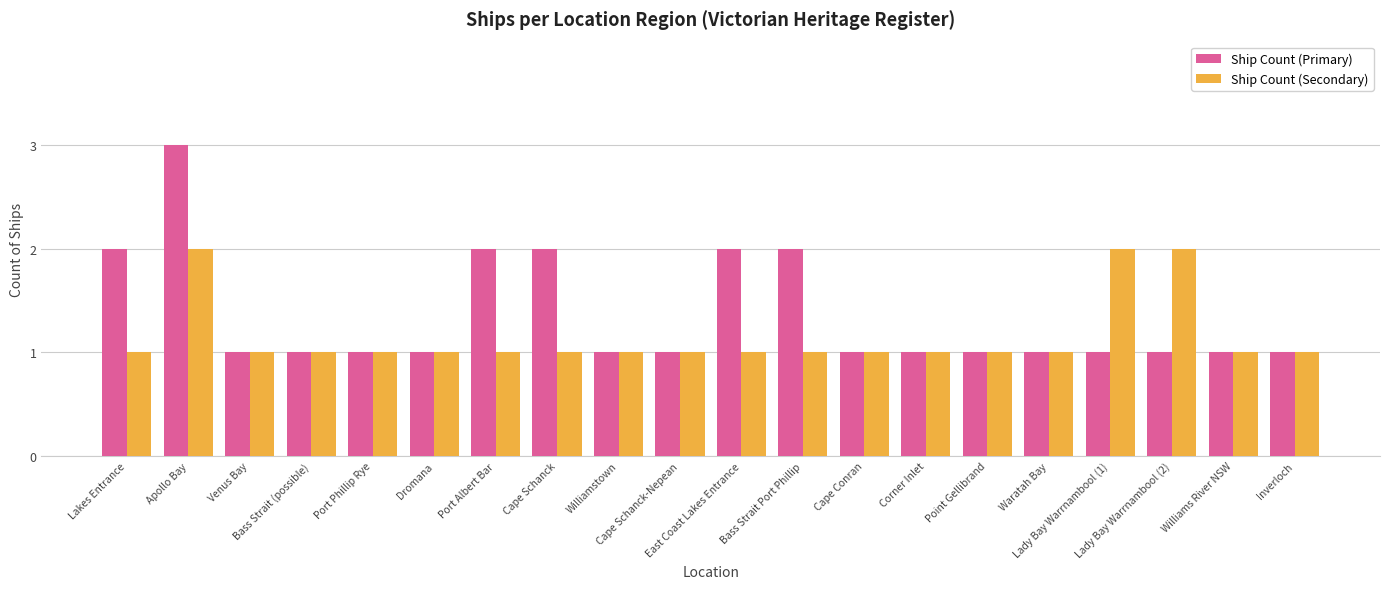

Which series has the largest total across all categories?

Ship Count (Primary)